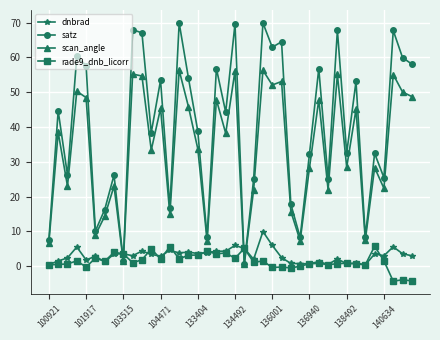

Which series has the largest total across all categories?

satz